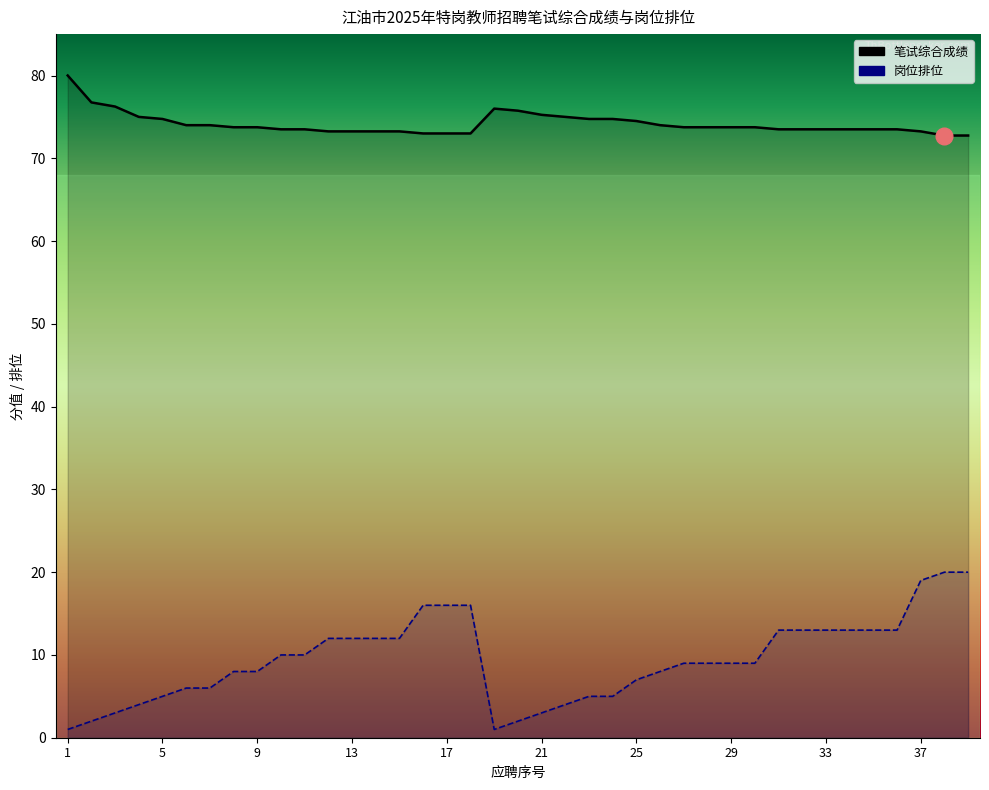

True or false: 岗位排位 and 笔试综合成绩 cross at least once.

False